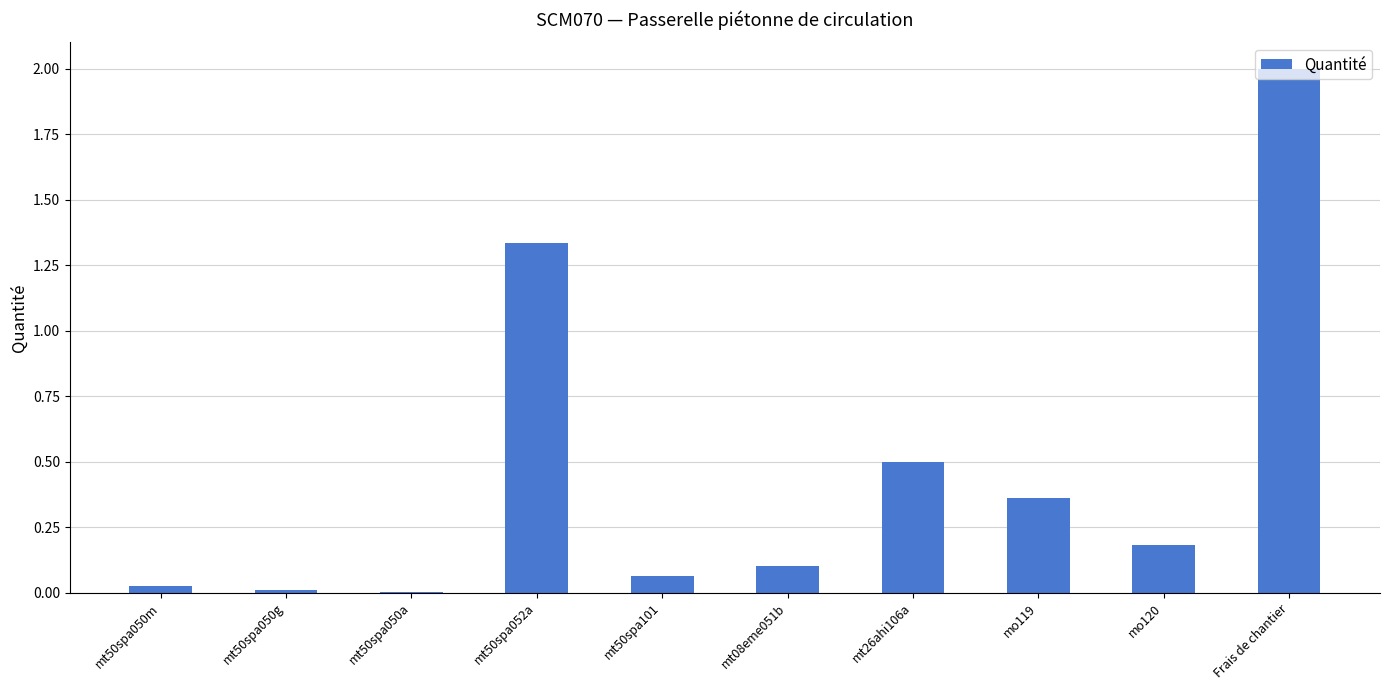

True or false: the data shows 0.3 at mt50spa052a.

False